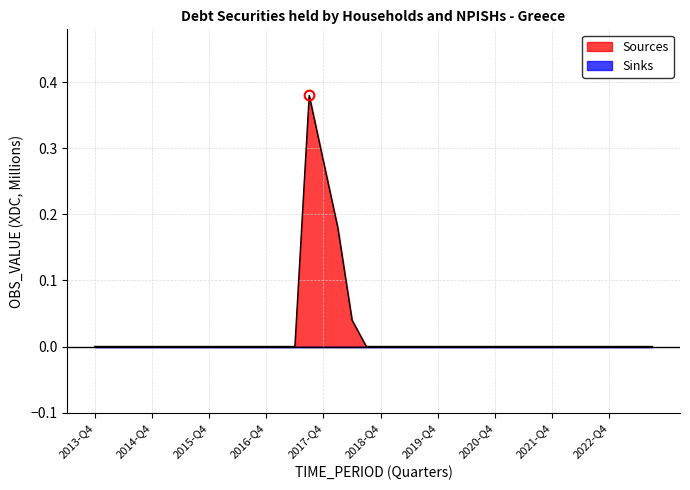

Does the chart have visible grid lines?

Yes